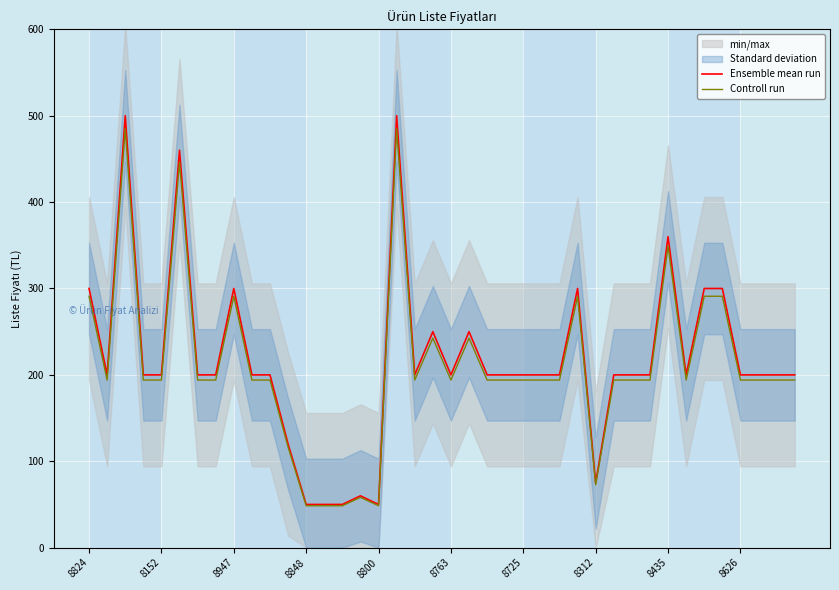

What is the minimum value for Ensemble mean run?

50.0